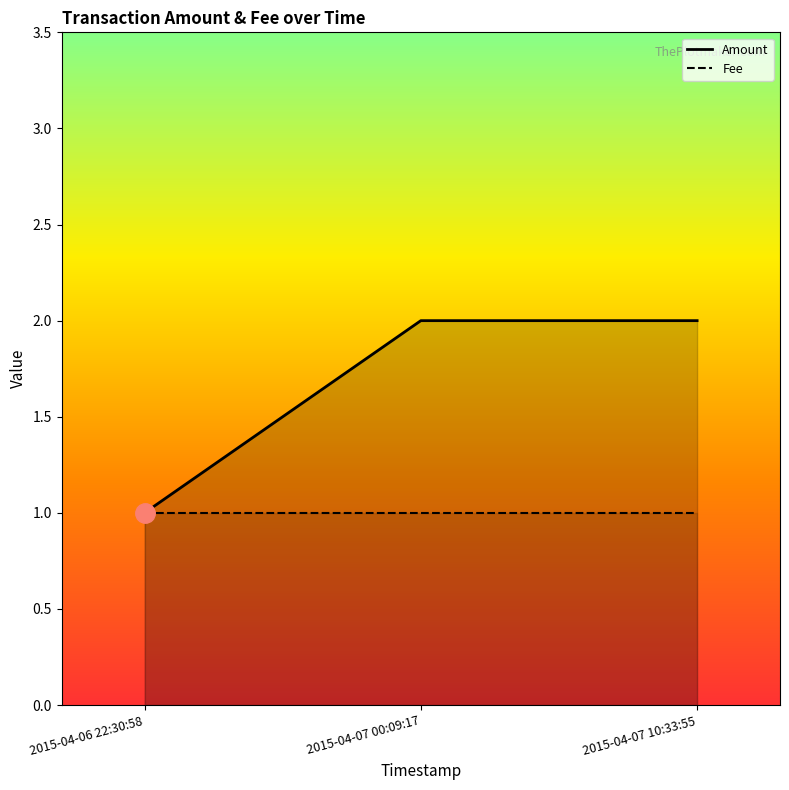

The Fee series shows 0 at 2015-04-06 22:30:58. True or false?

False